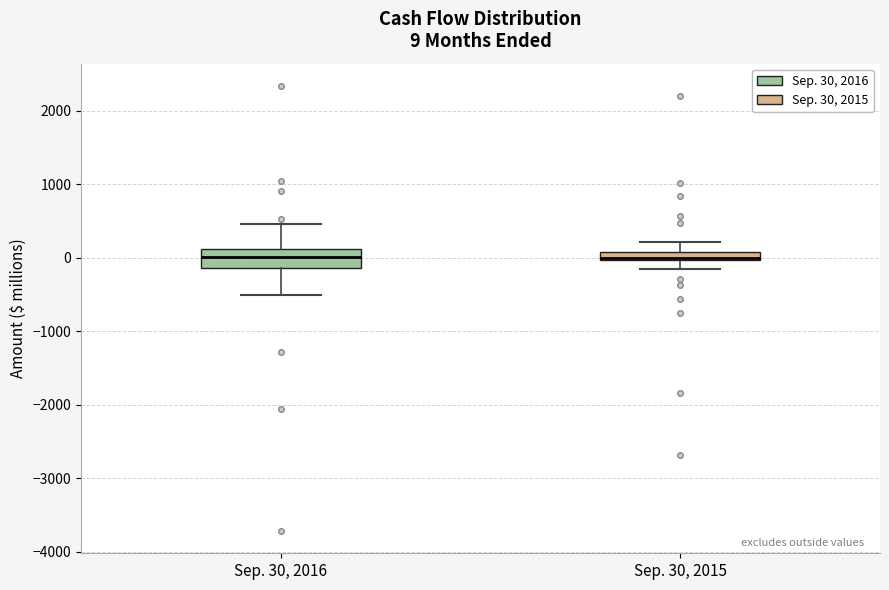

Which box is the tallest, from its lower edge to its upper edge?

Sep. 30, 2016